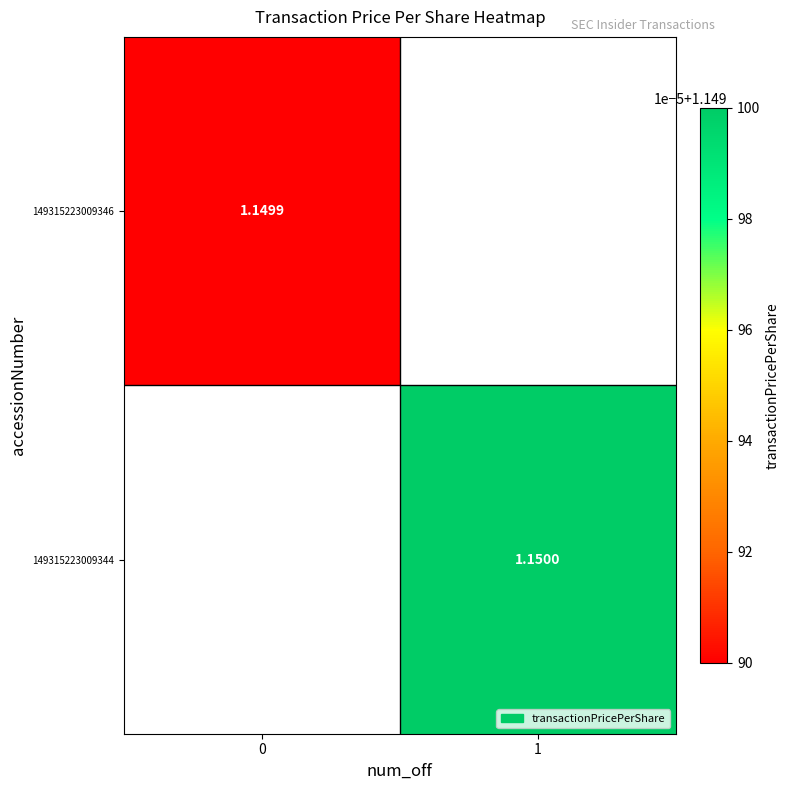

At which label does 149315223009344 first exceed 1?

1